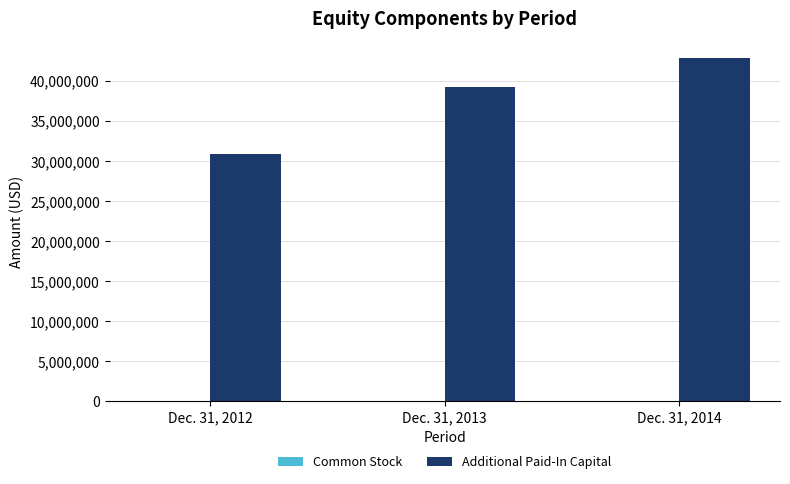

At which label is Additional Paid-In Capital closest to 36804857?

Dec. 31, 2013